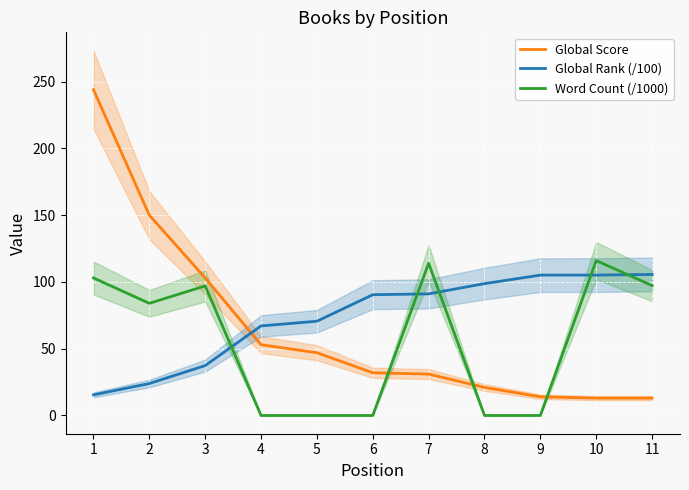

Where does the Global Rank (/100) series first go above 90?

6